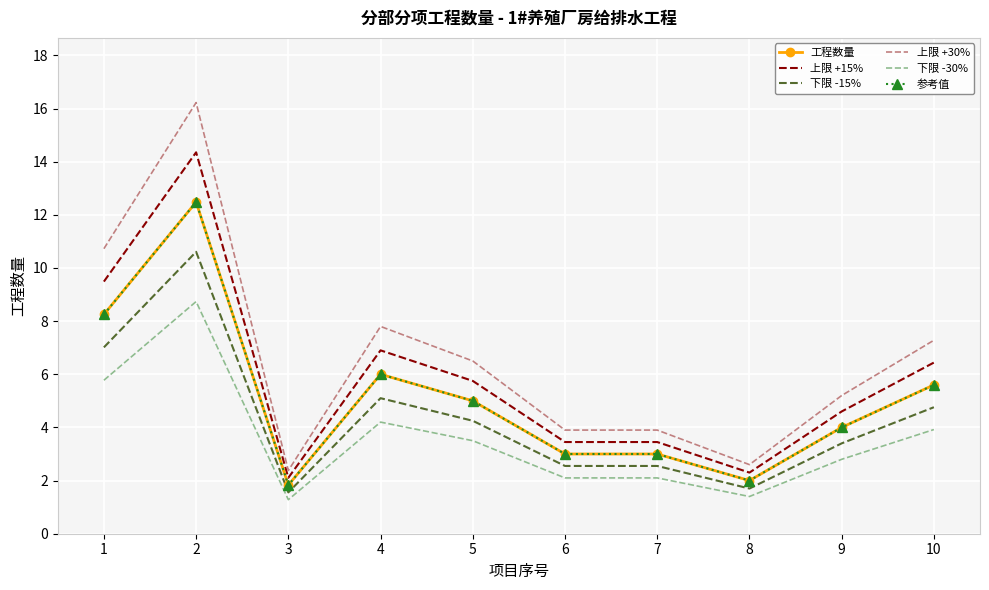

How many values in the 工程数量 series are below 5?

5